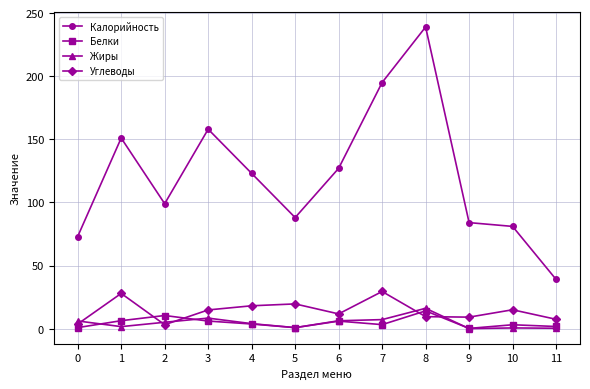

True or false: Калорийность has a value of 39.0 at 11.

True